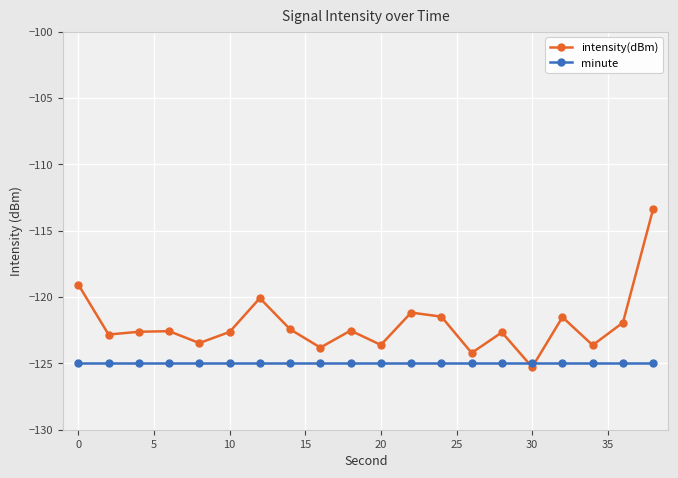

List the series in order of their peak value, highest first.

intensity(dBm), minute